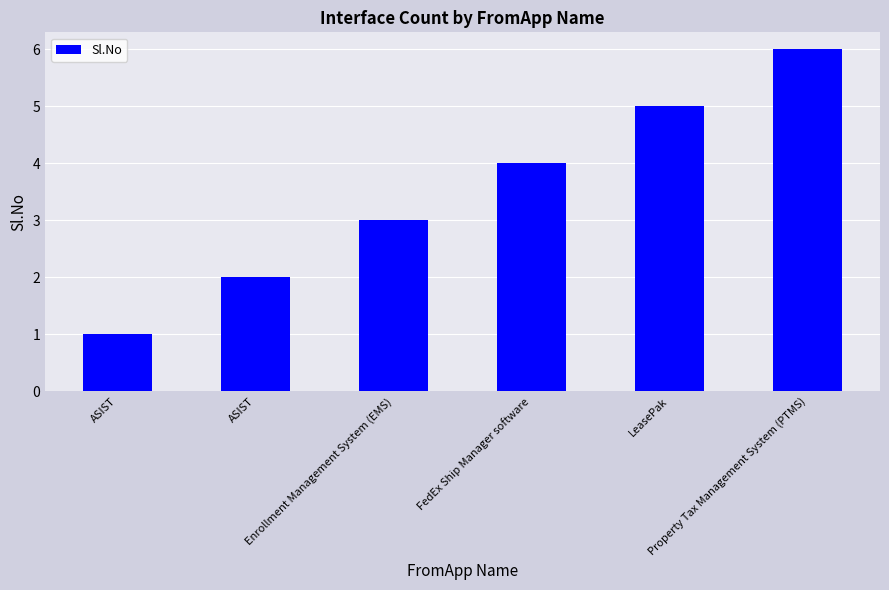

Does the chart contain any negative values?

No